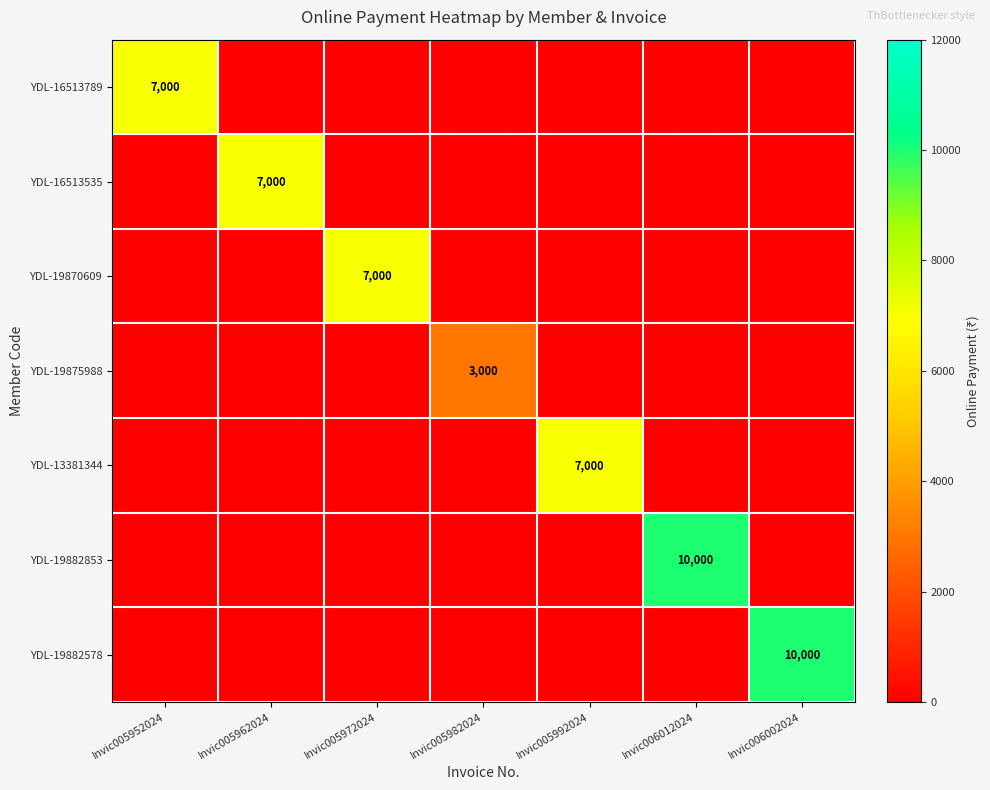

How many data points does each series have?

7